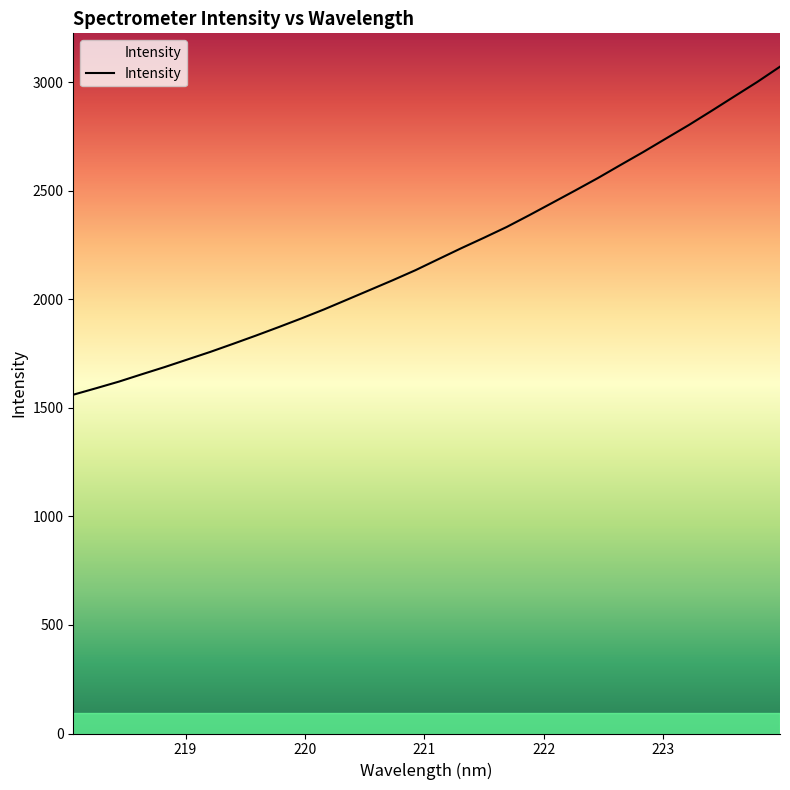

What is the greatest value displayed?

3072.6